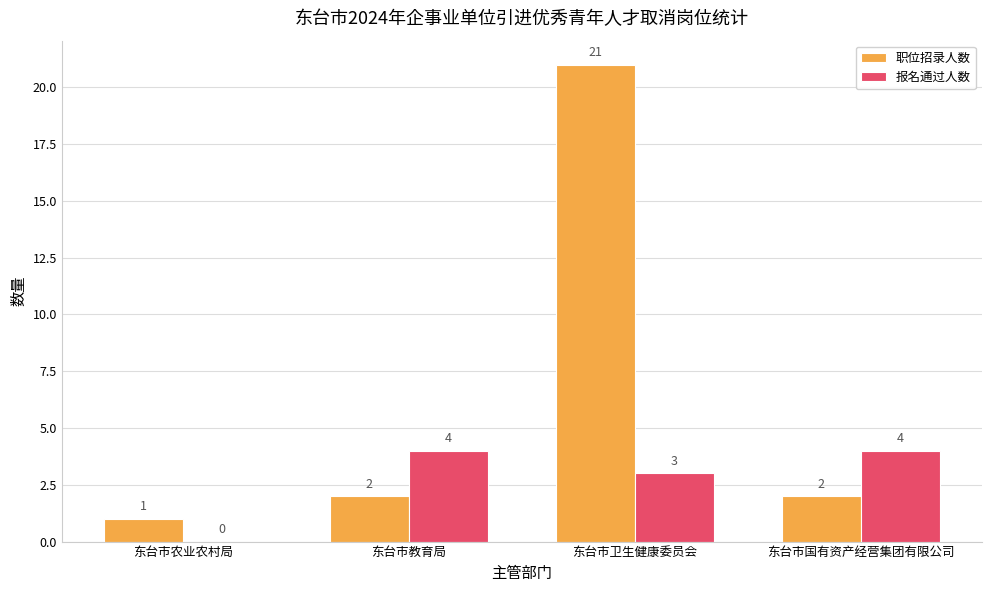

What is the greatest value displayed?

21